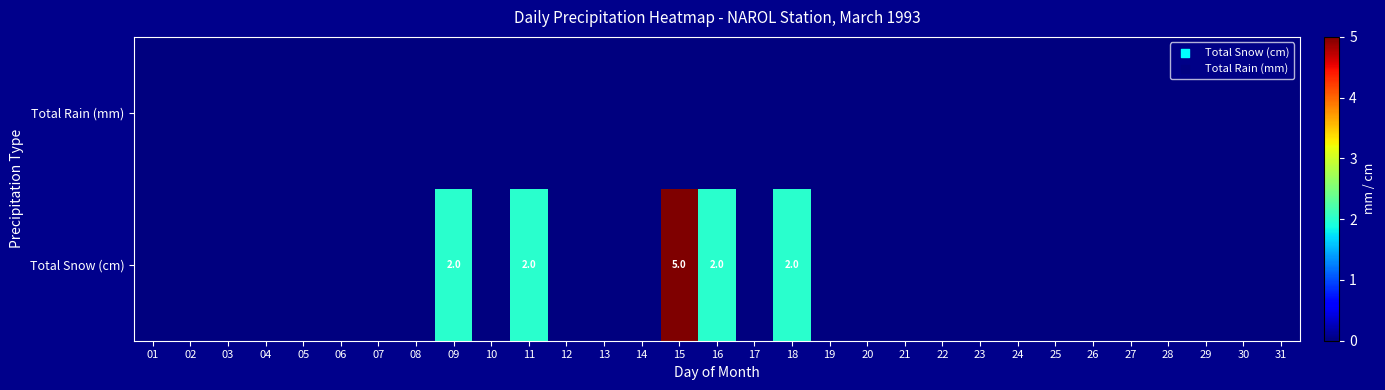

Which series has the widest spread of values?

Total Snow (cm)